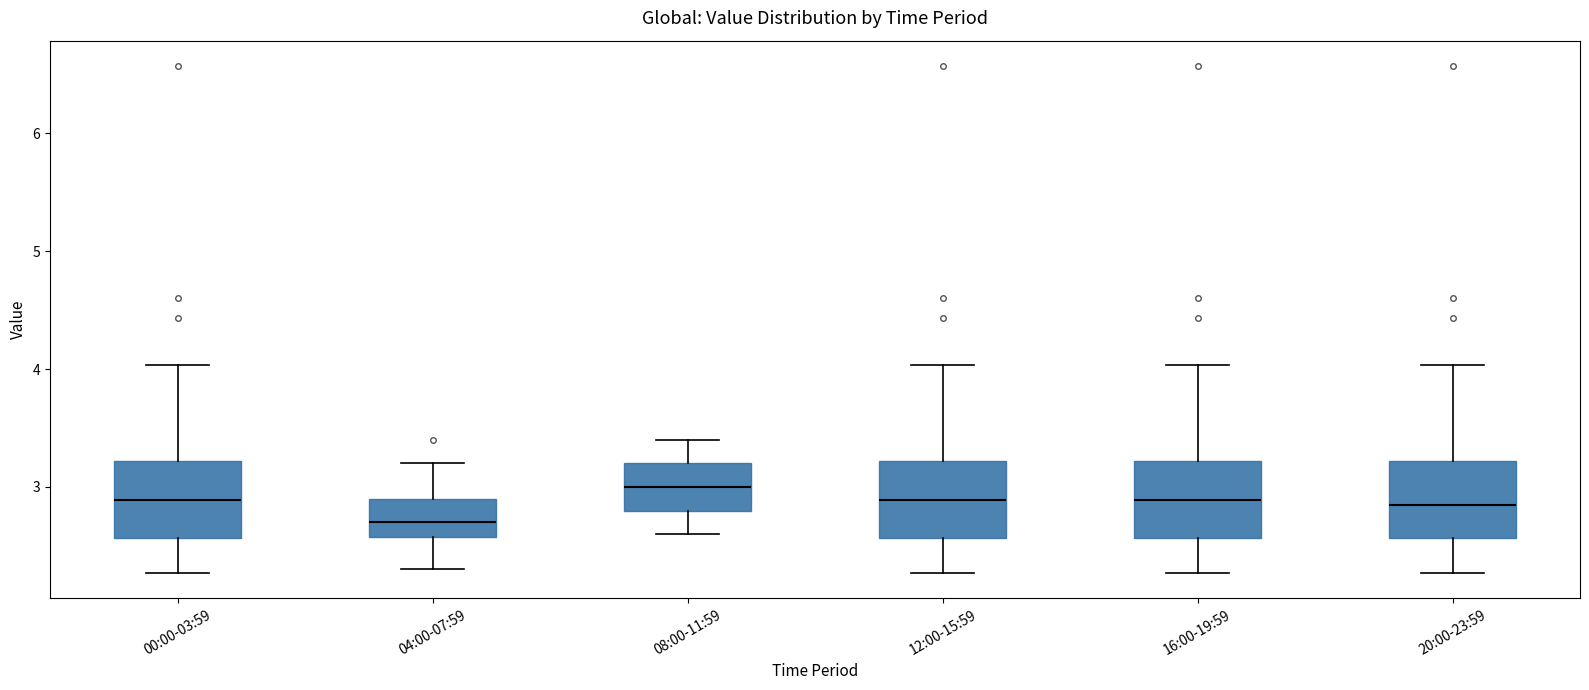

Which box's median line is the highest?

08:00-11:59